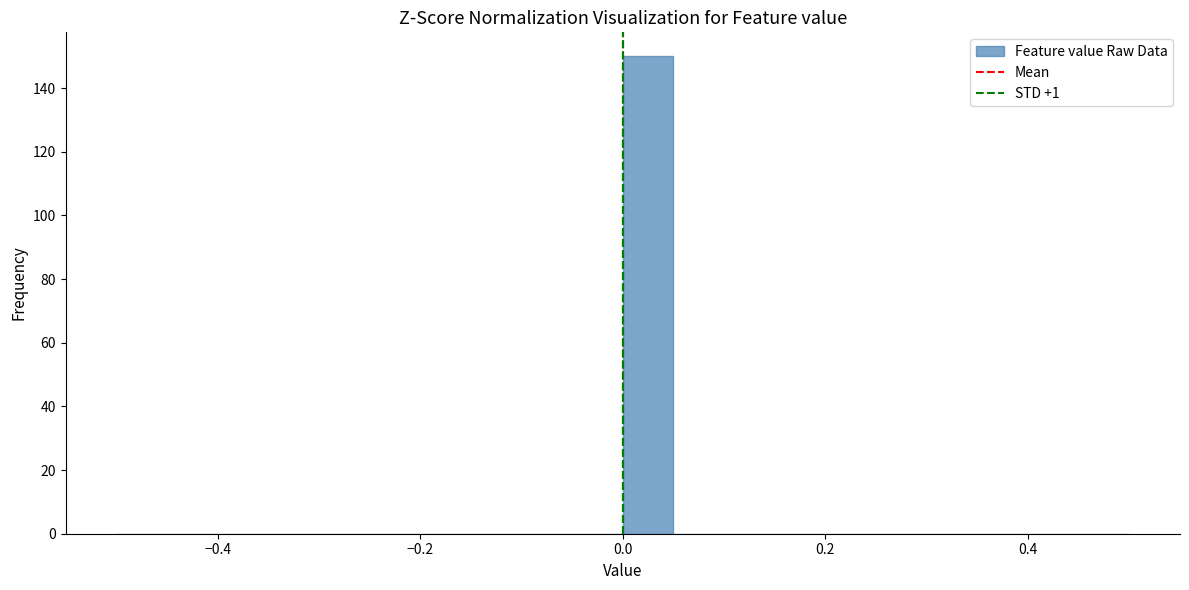

Read against the x-axis, roughly where is the centre of the tallest bar?

0.02